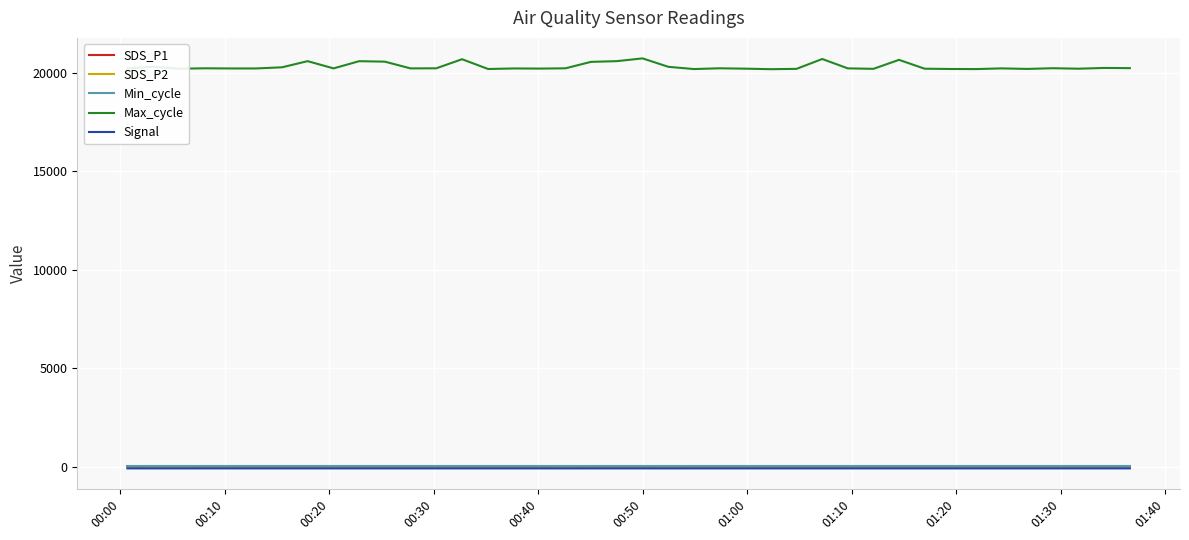

What is the sum of all Signal values?

-3364.0